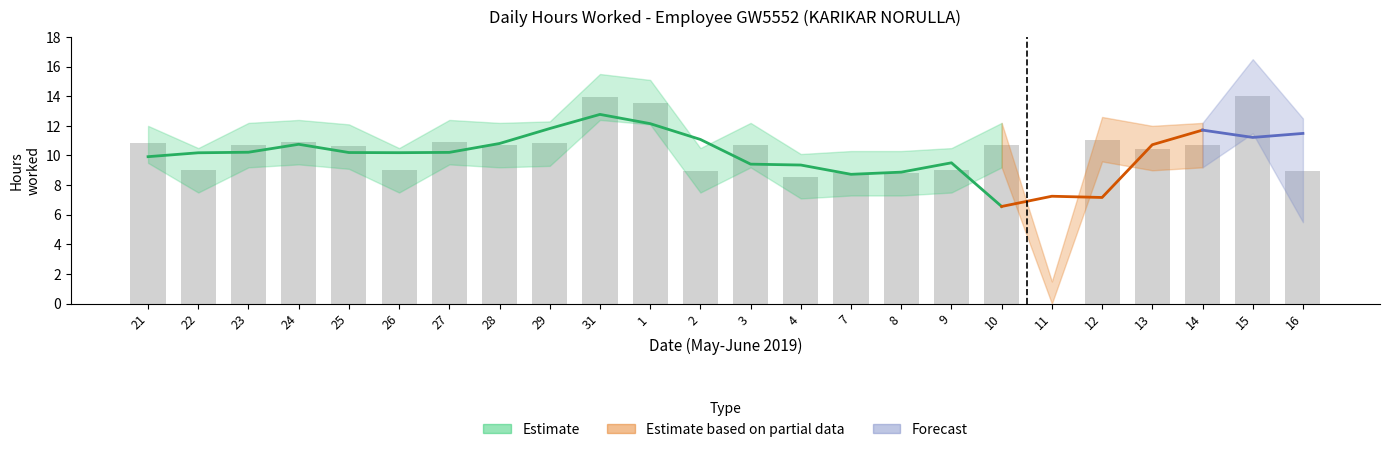

How many positive values does the Hours Worked series have?

23